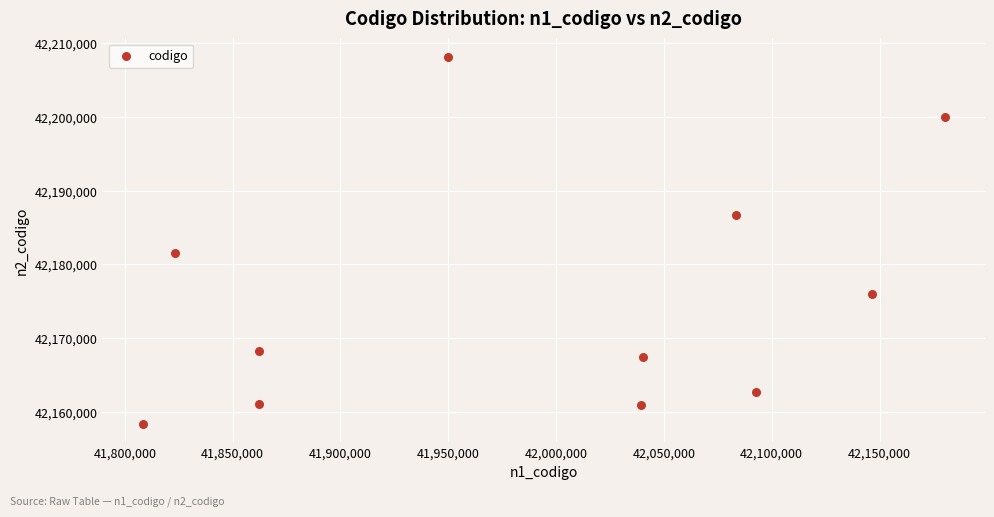

What Y value in the scatter plot is closest to 42183282?

42181485.4